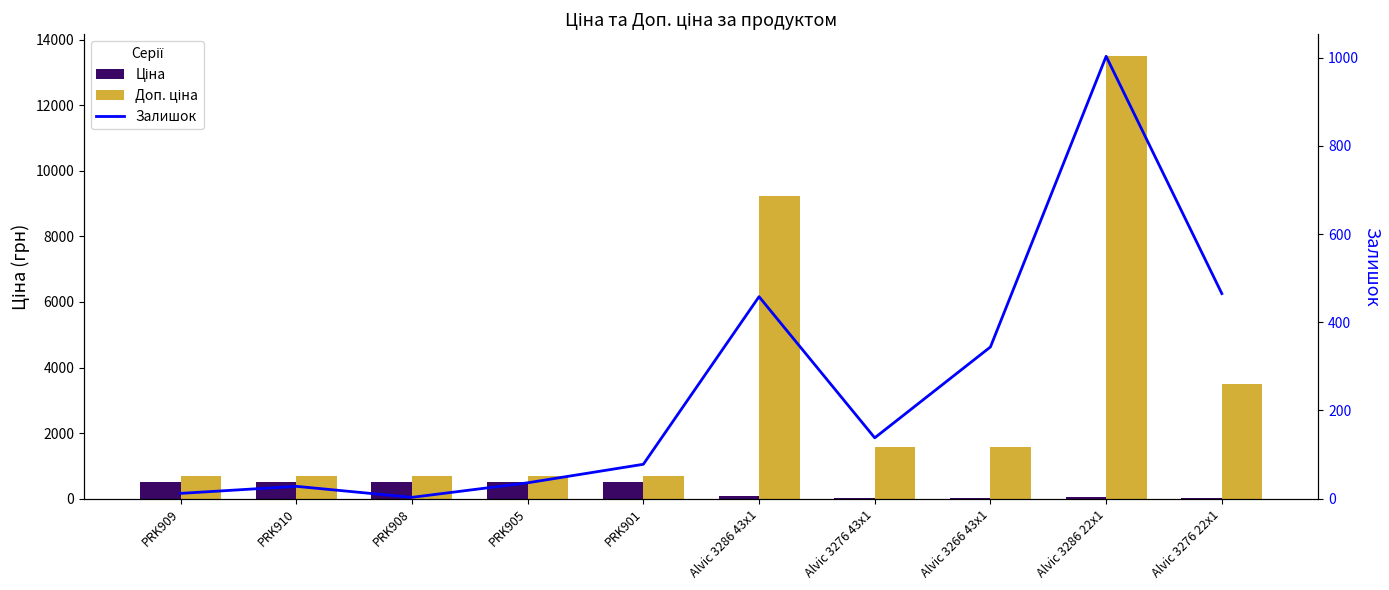

Are the bars grouped side by side (vs. stacked)?

Yes